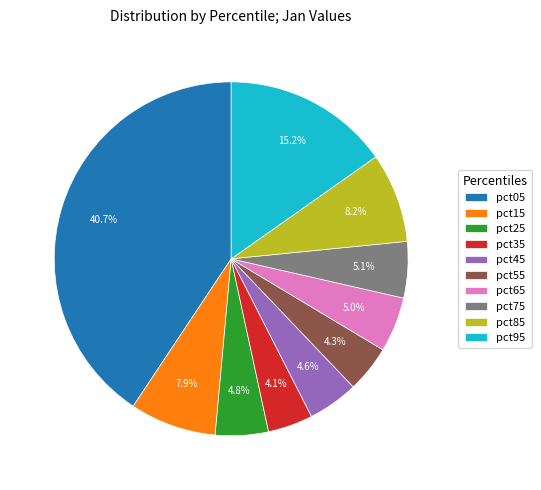

Combined, what portion of the pie is pct85 and pct95?

23.4%